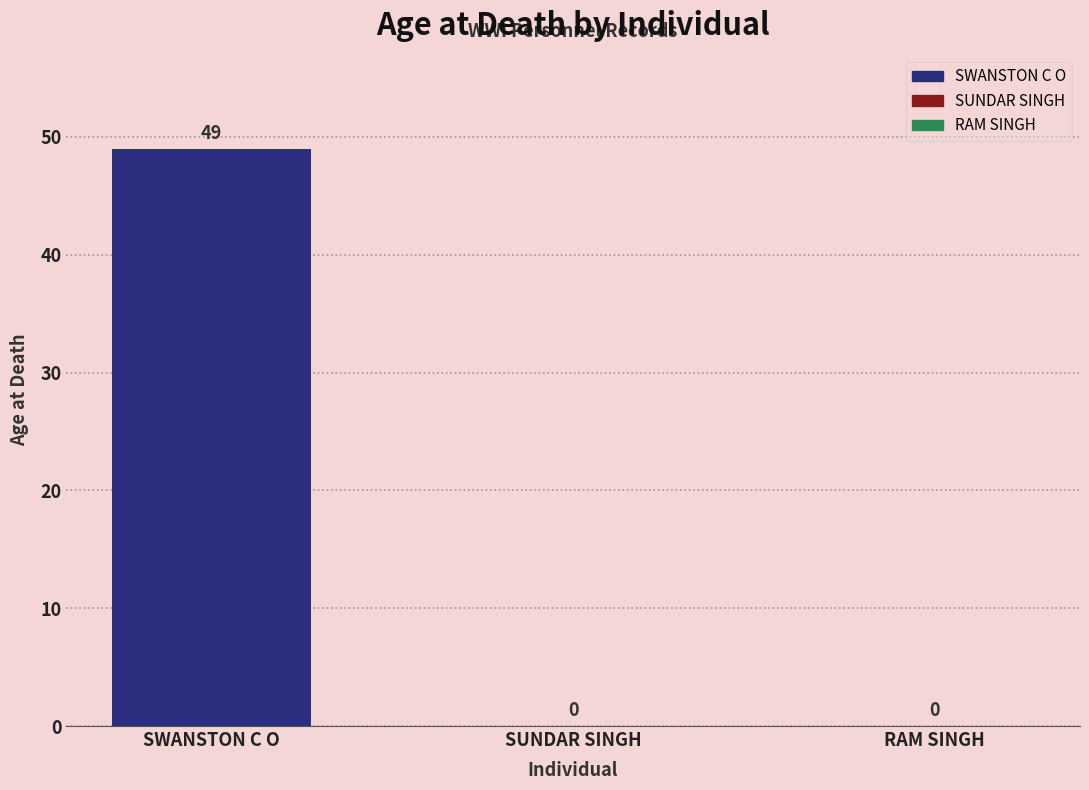

Is it true that the value at RAM SINGH is -34?

False